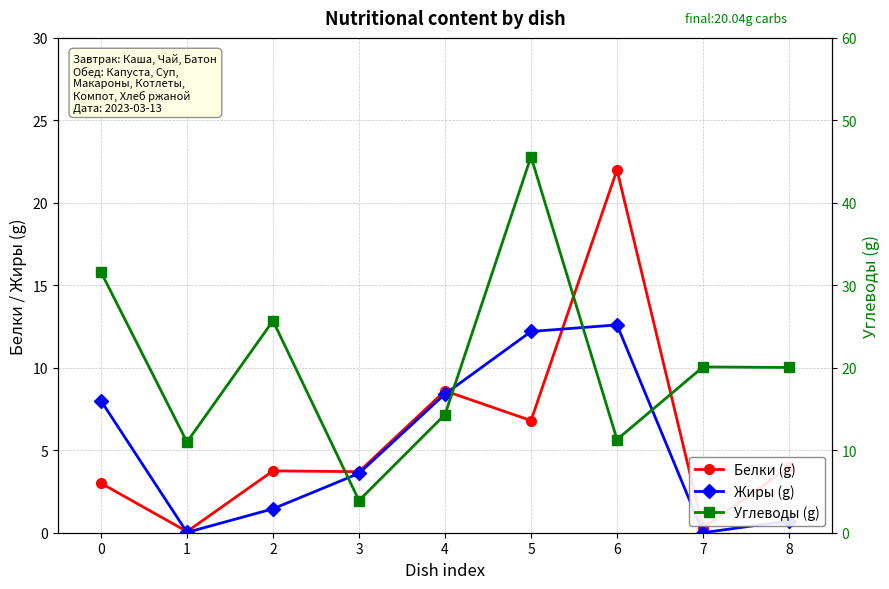

Rank the series by their maximum value, from lowest to highest.

Жиры (g), Белки (g), Углеводы (g)